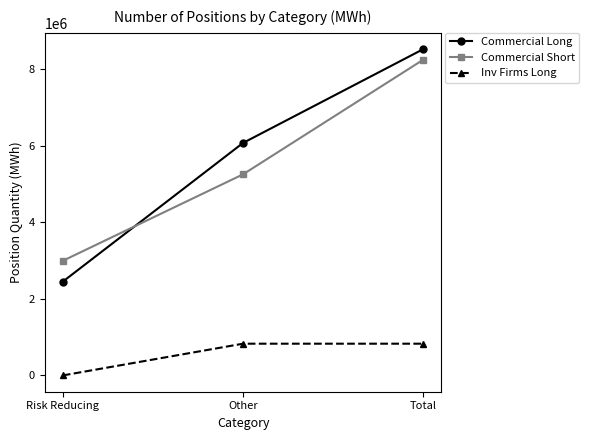

Is this an area chart (filled region under the line)?

No